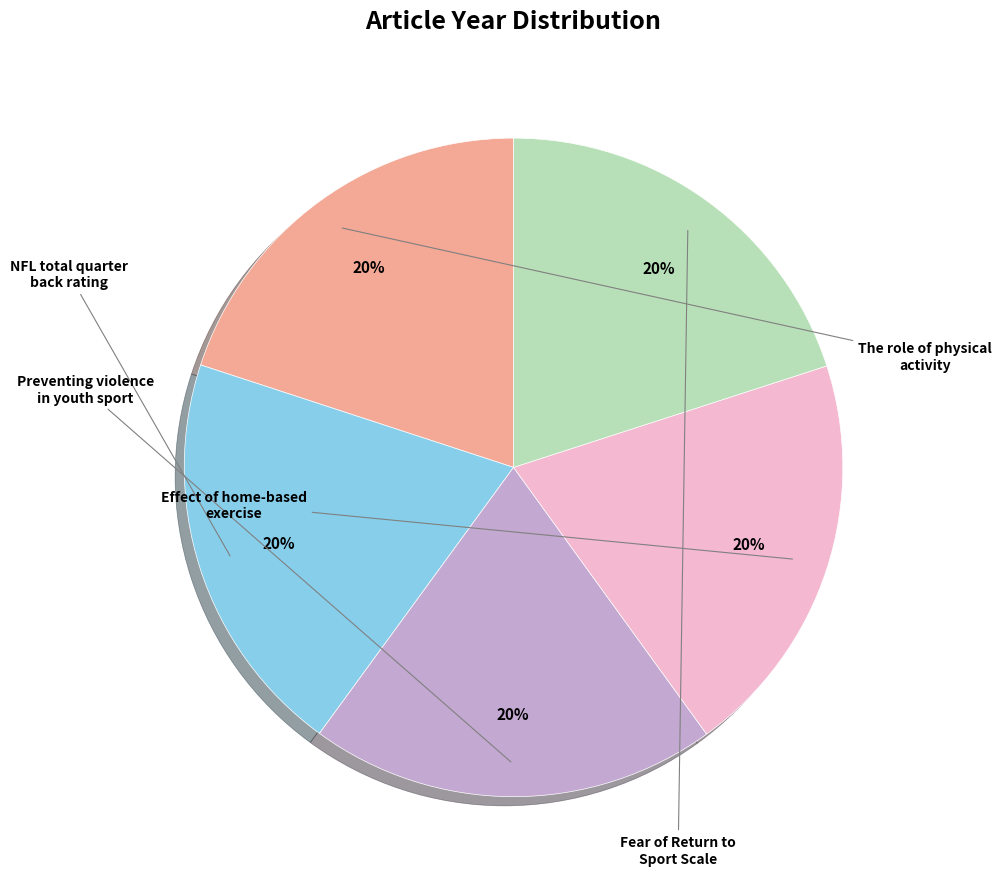

To the nearest percent, what is the average slice percentage?

20%